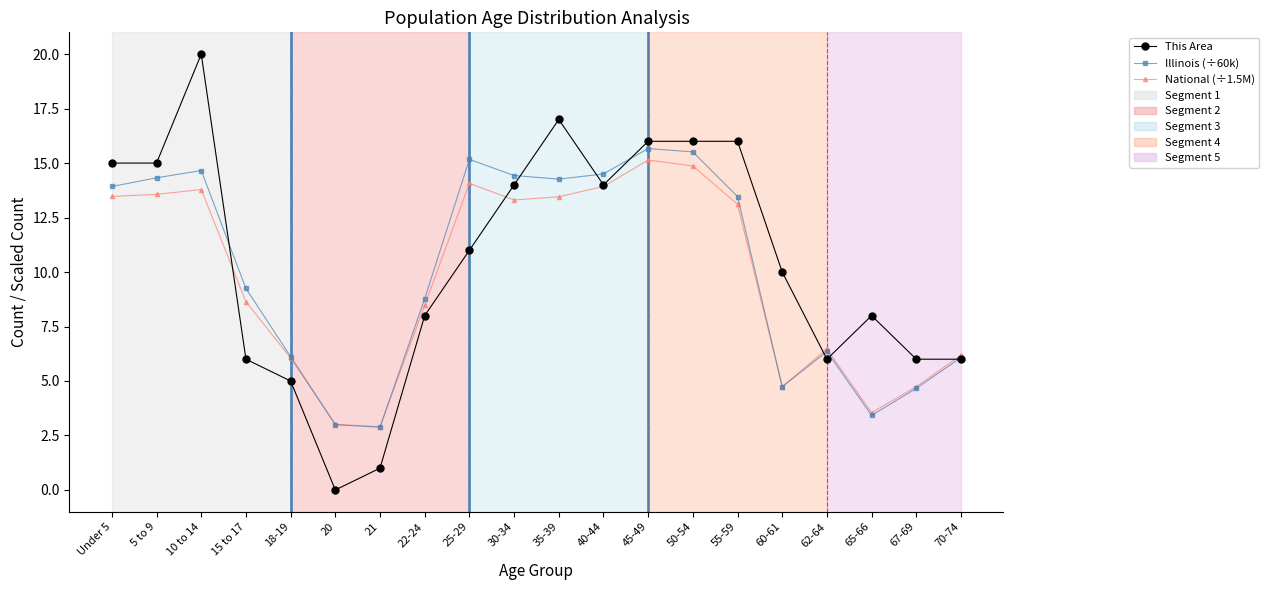

Read the National (÷1.5M) value at 25-29.

14.1